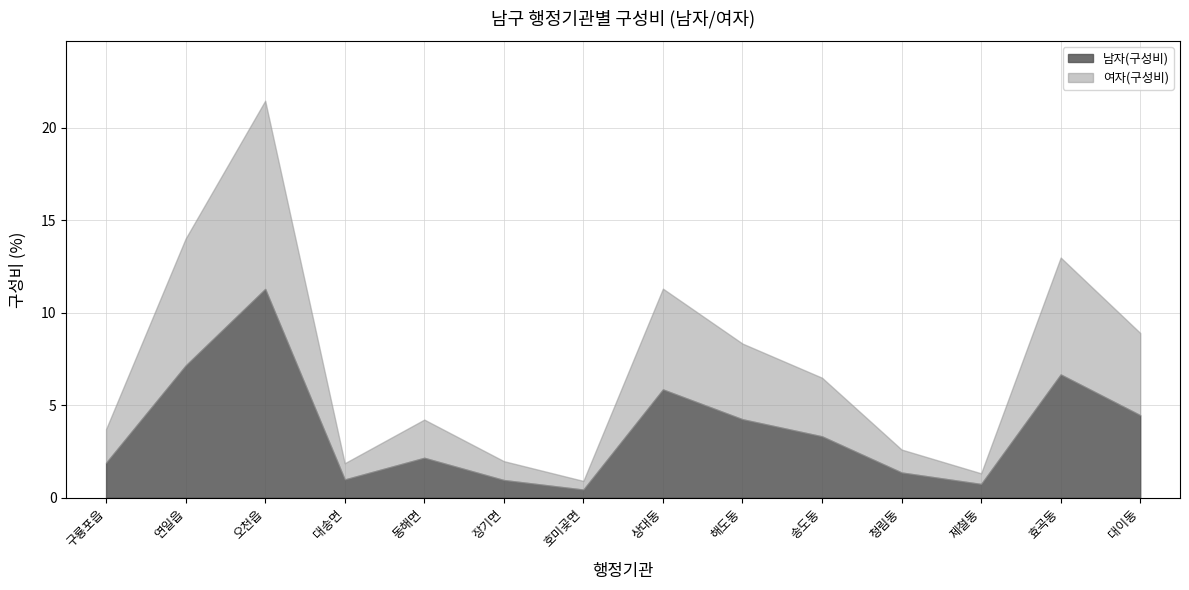

Is it true that 남자(구성비) equals 0.7 at 제철동?

True